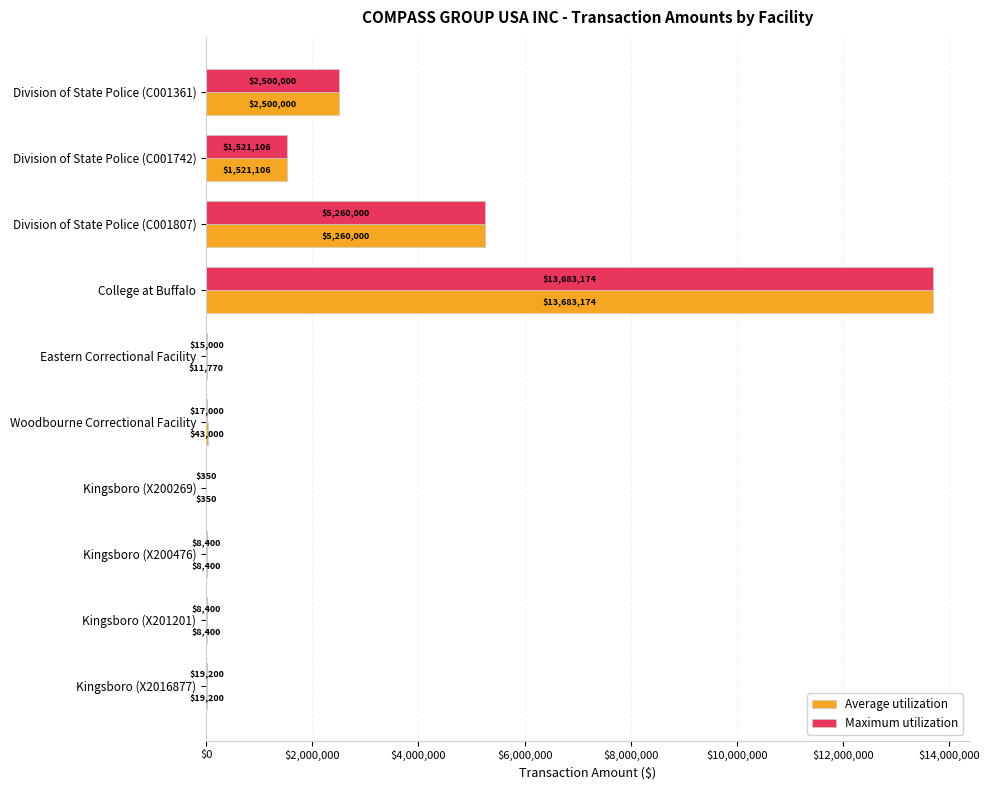

What is the maximum value for Average utilization?

13683174.0